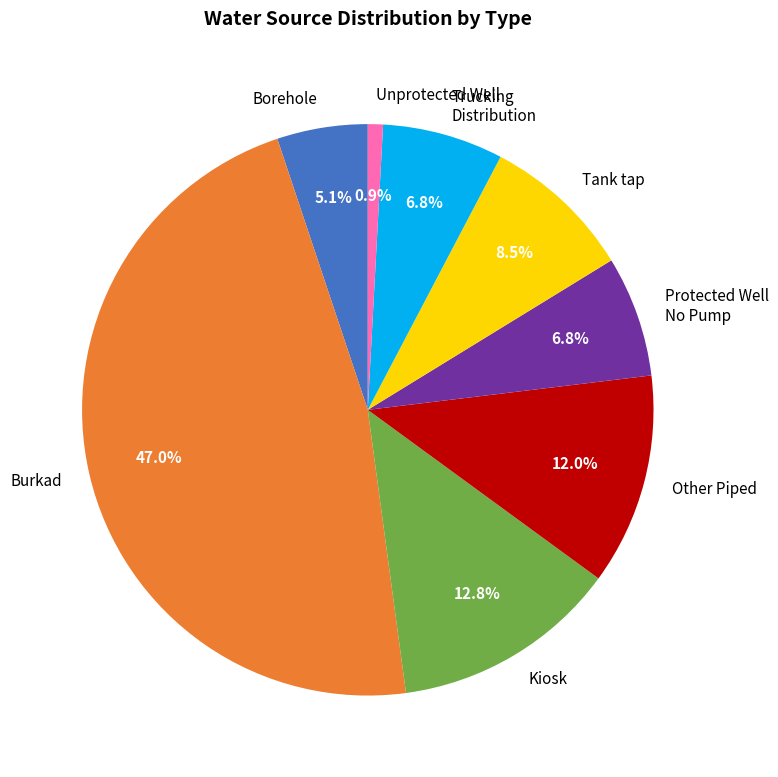

Between Tank tap and Other Piped, which is larger?

Other Piped